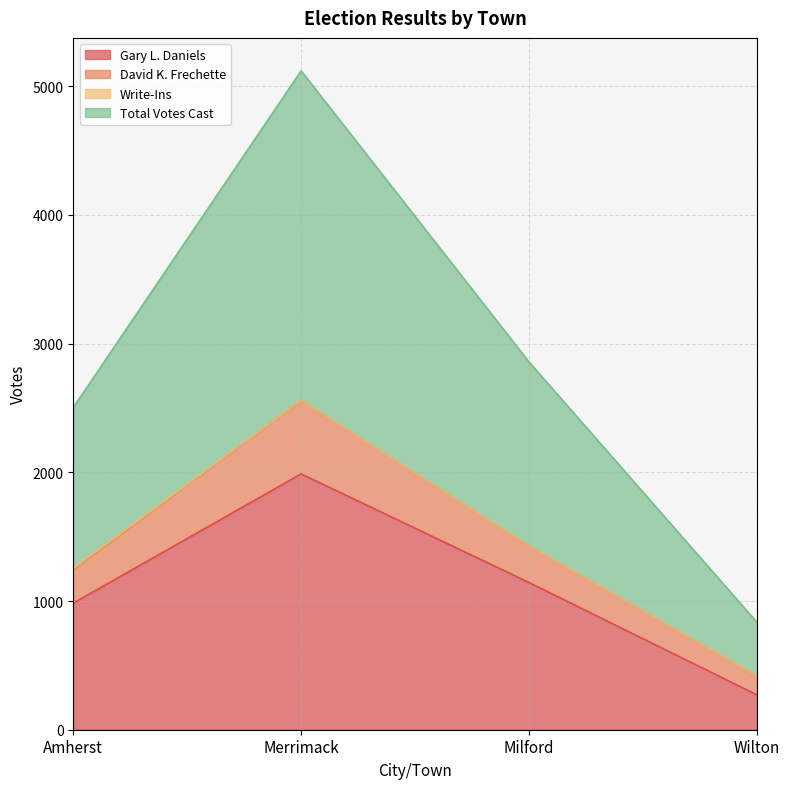

How many interior local peaks does the Gary L. Daniels series have?

1